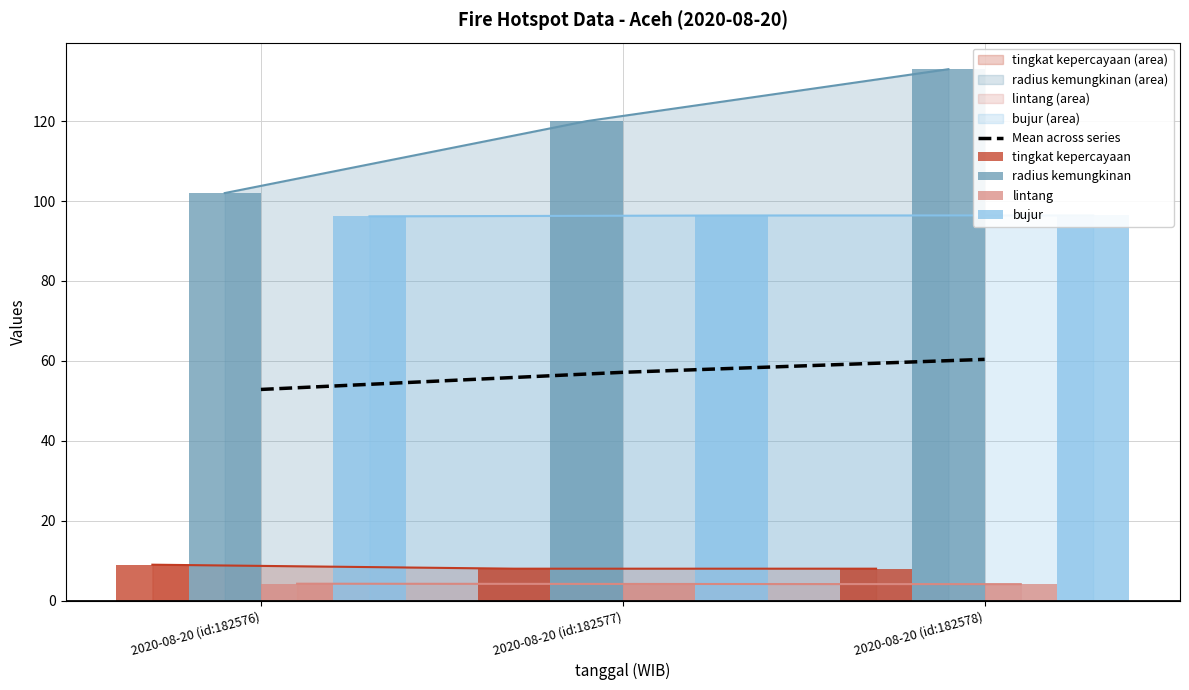

What position from the left is 2020-08-20 (id:182578)?

3